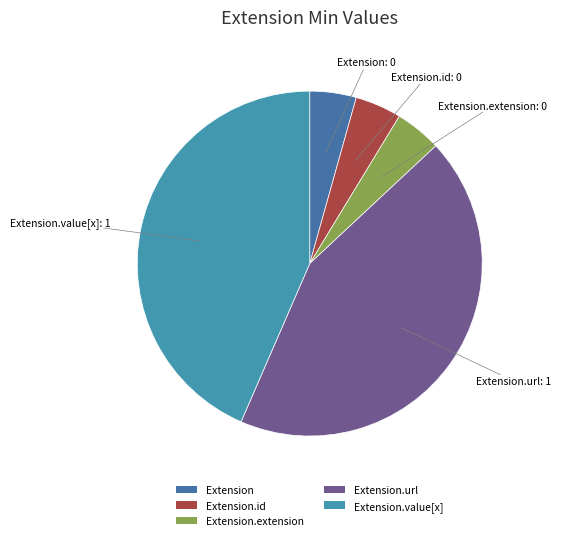

Is it true that Extension.url is 49% of the pie?

False